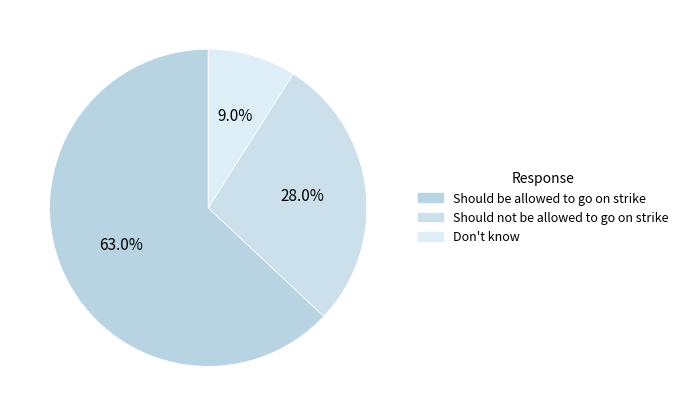

Combined, do Should not be allowed to go on strike and Don't know account for over 50%?

No